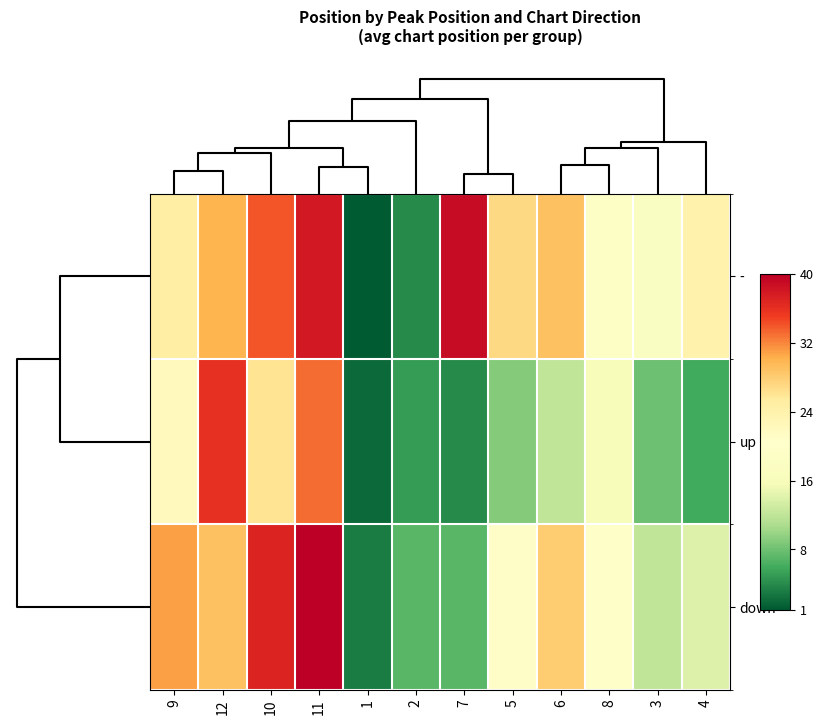

Which series has the largest range (max minus min)?

-